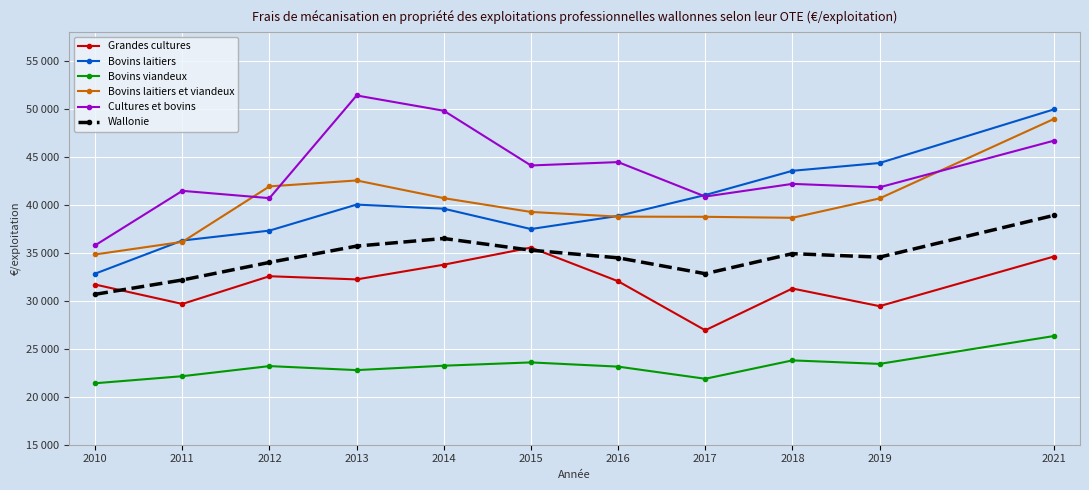

Is it true that Bovins viandeux equals 22141 at 2011?

True